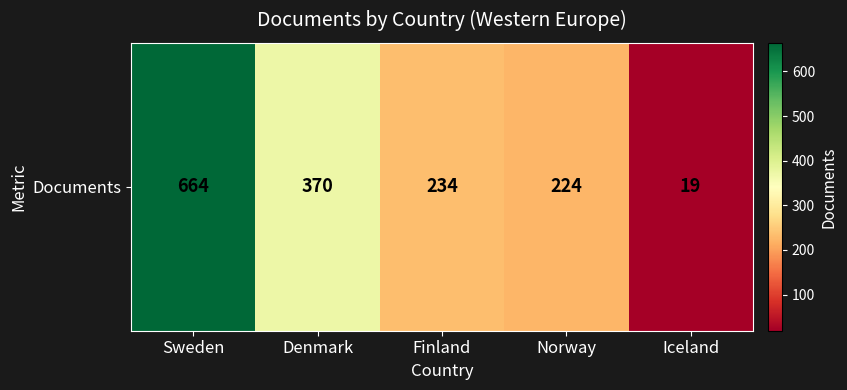

Which category has the highest value across all series?

Sweden